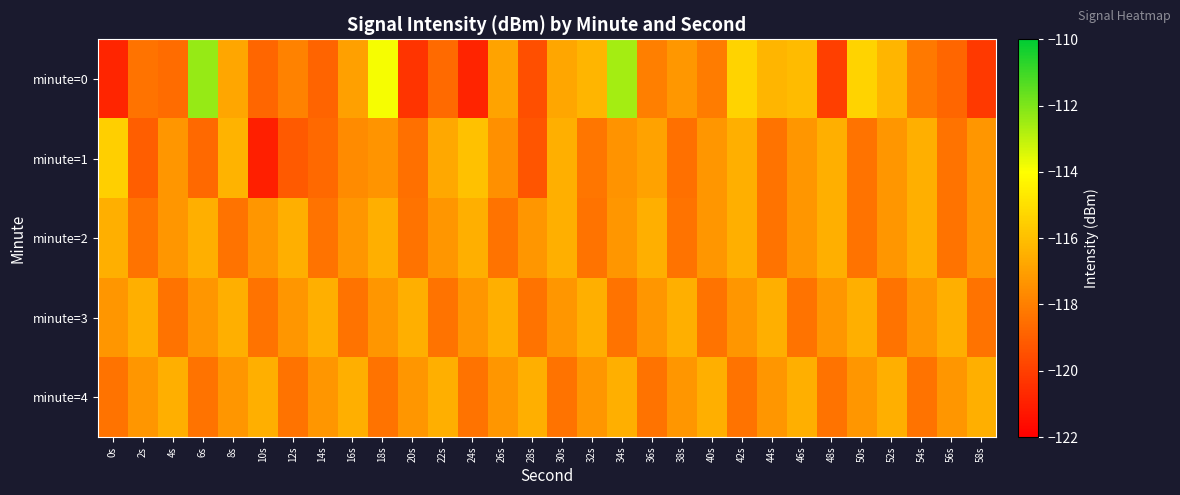

Which has a higher value, 54s or 6s?

6s